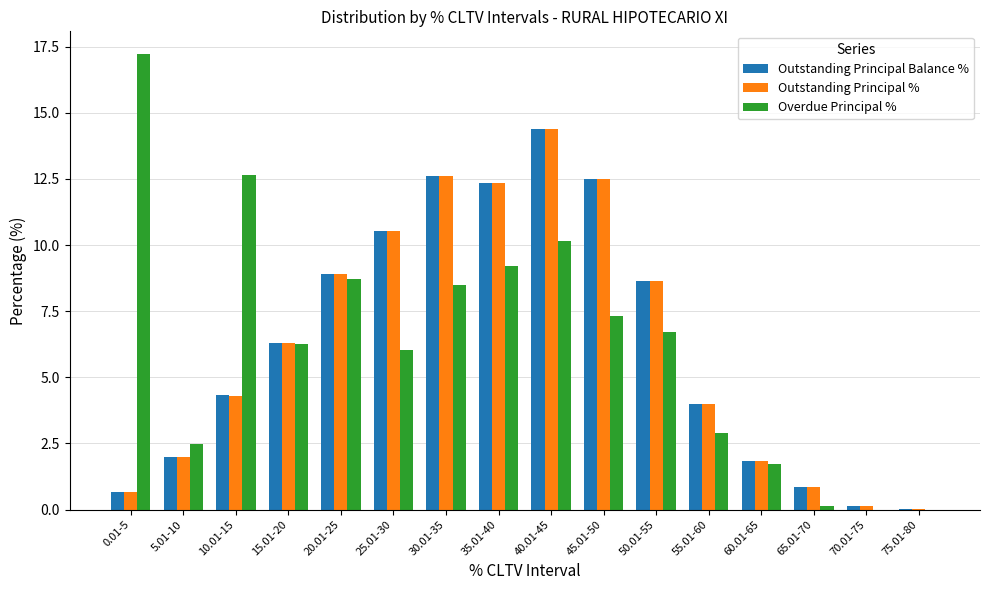

What is the sum of all Outstanding Principal % values?

100.0